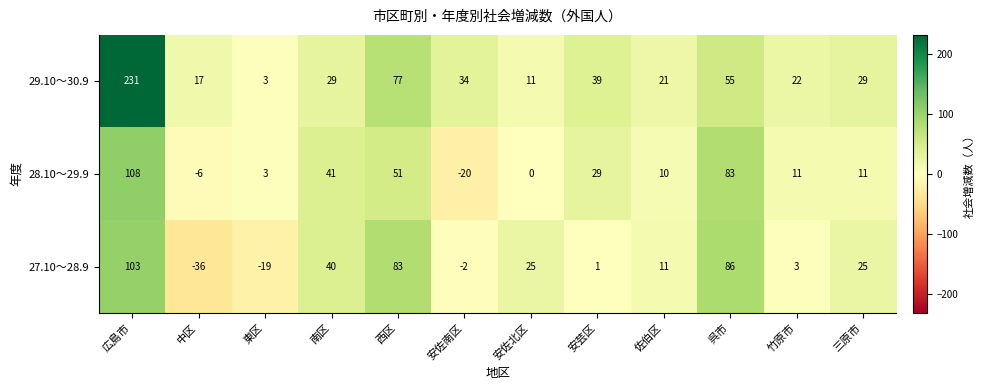

What is the smallest value displayed?

-36